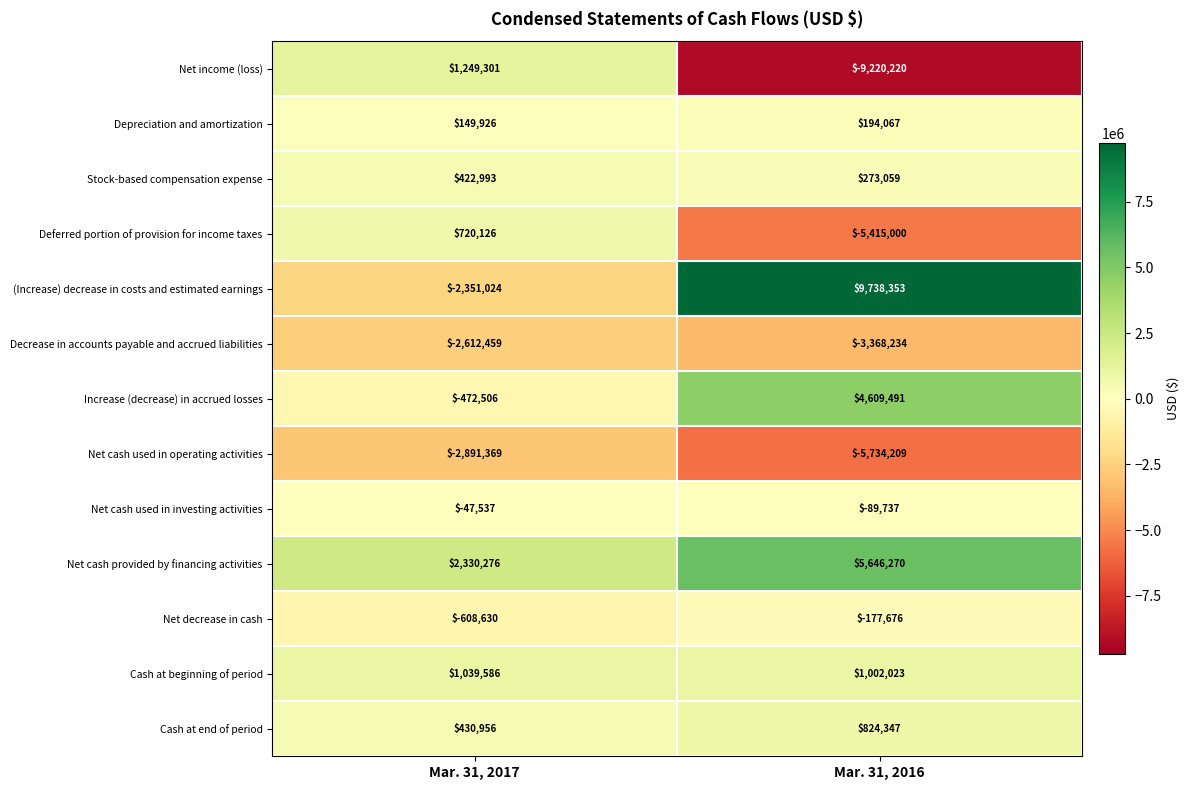

How many categories are shown in the chart?

2